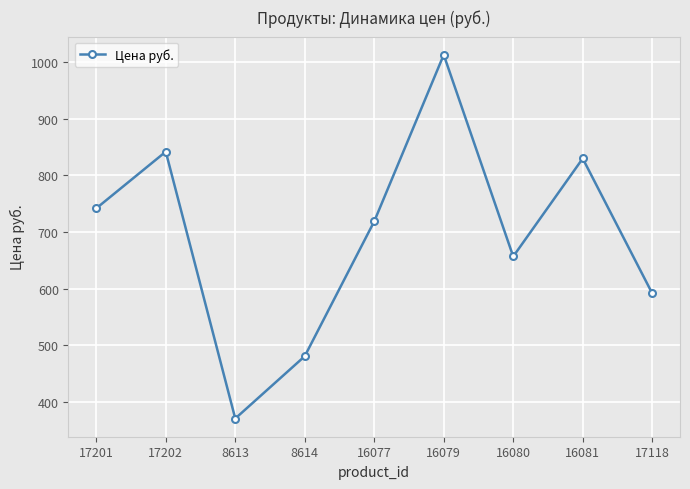

Is it true that the value at 16081 is 830?

True